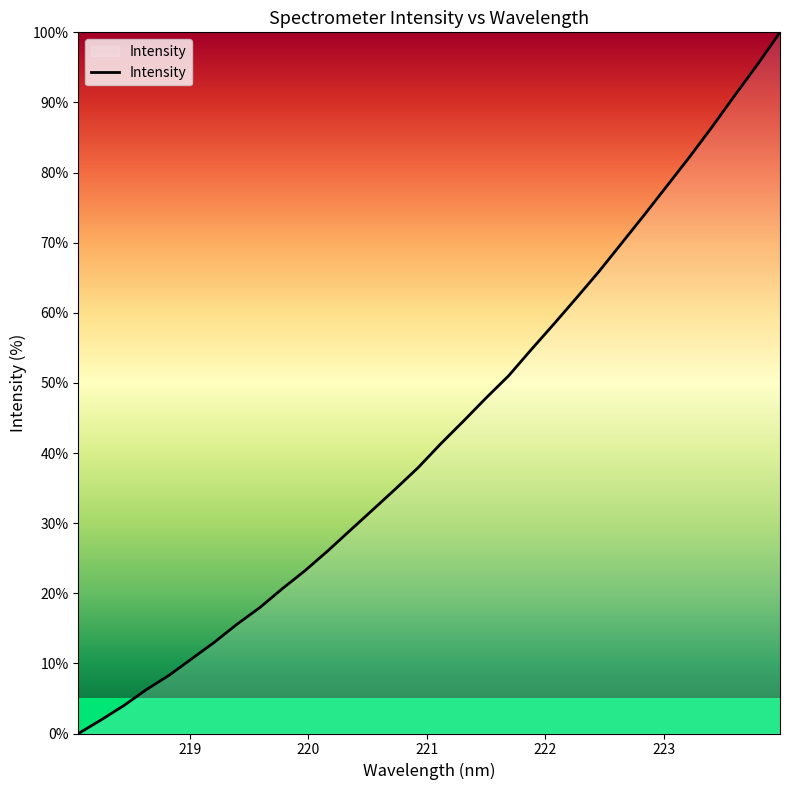

What is the difference between the maximum and minimum values?

100.0